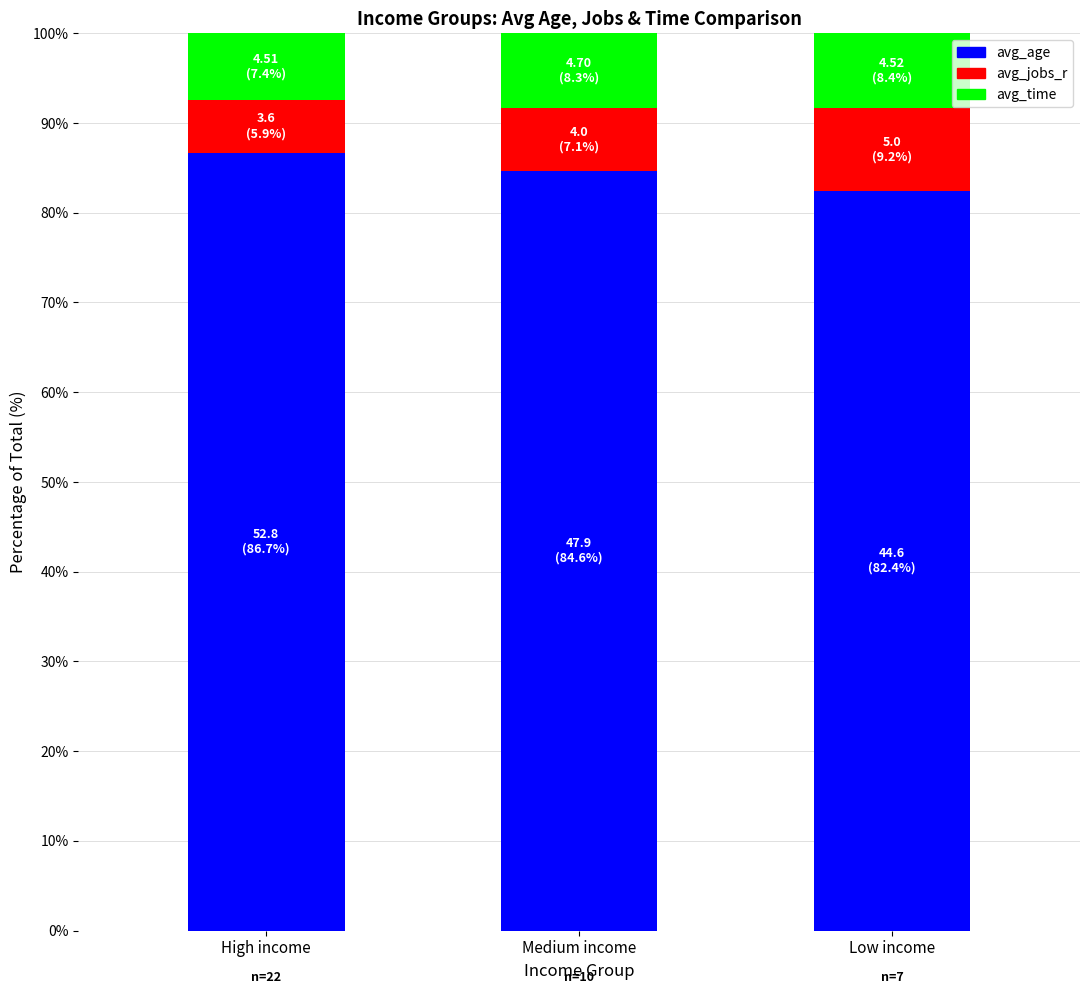

Reading left to right, list the values for the avg_age series.

86.7	84.6	82.4